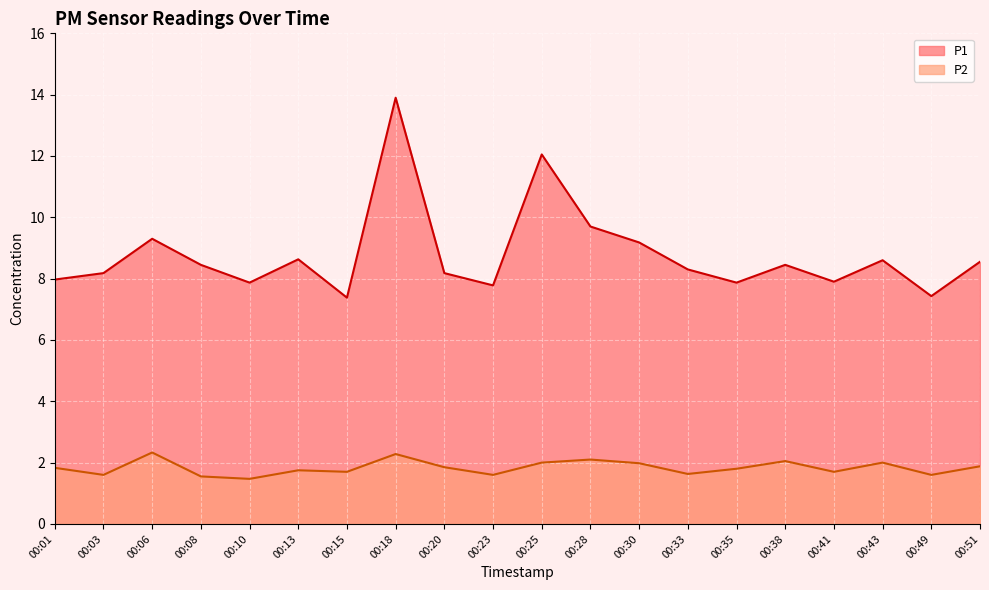

True or false: P1 has a value of 12.1 at 00:25.

True